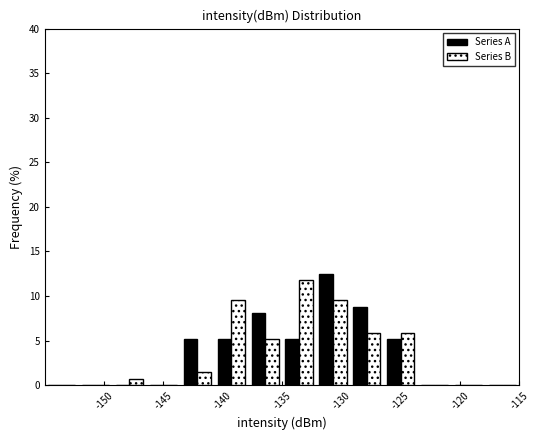

What is the height of the Series B bar covering -135.0 to -132.0 on the x-axis? Neither the bar edges nor the heights are printed on the chart, so give them approximately, as read against the axes.

12.0